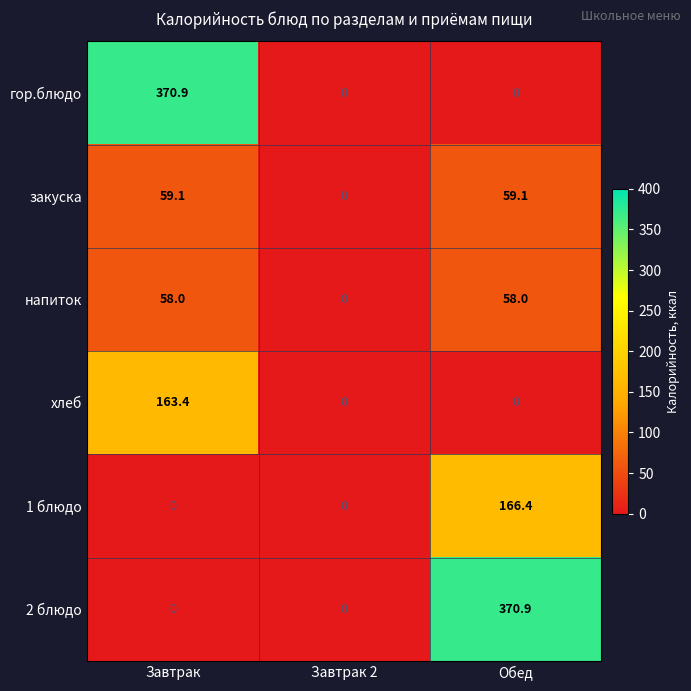

What is the spread (max minus min) of values at Обед?

370.9